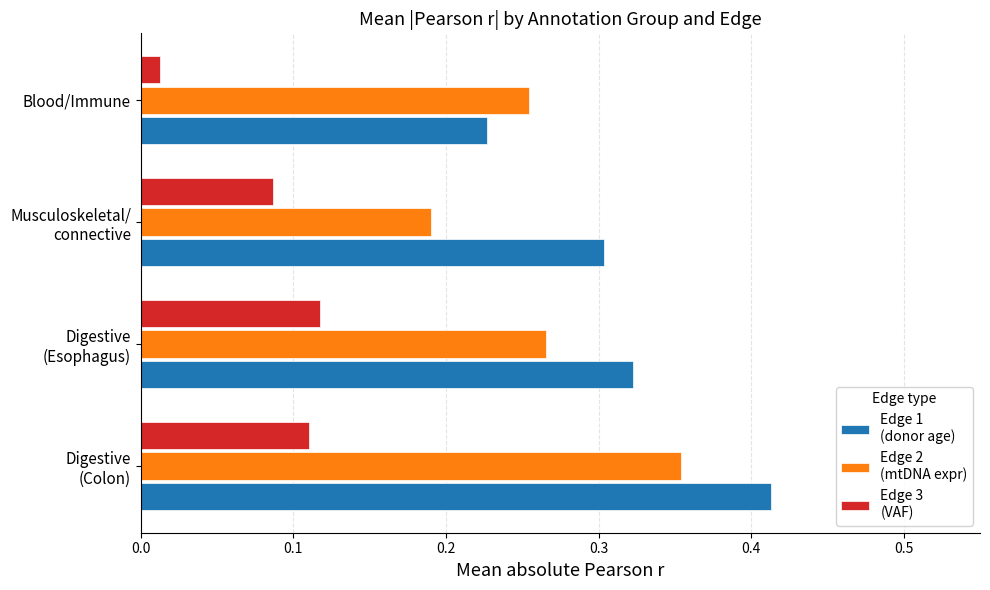

Which label corresponds to the smallest value in the chart?

Blood/Immune